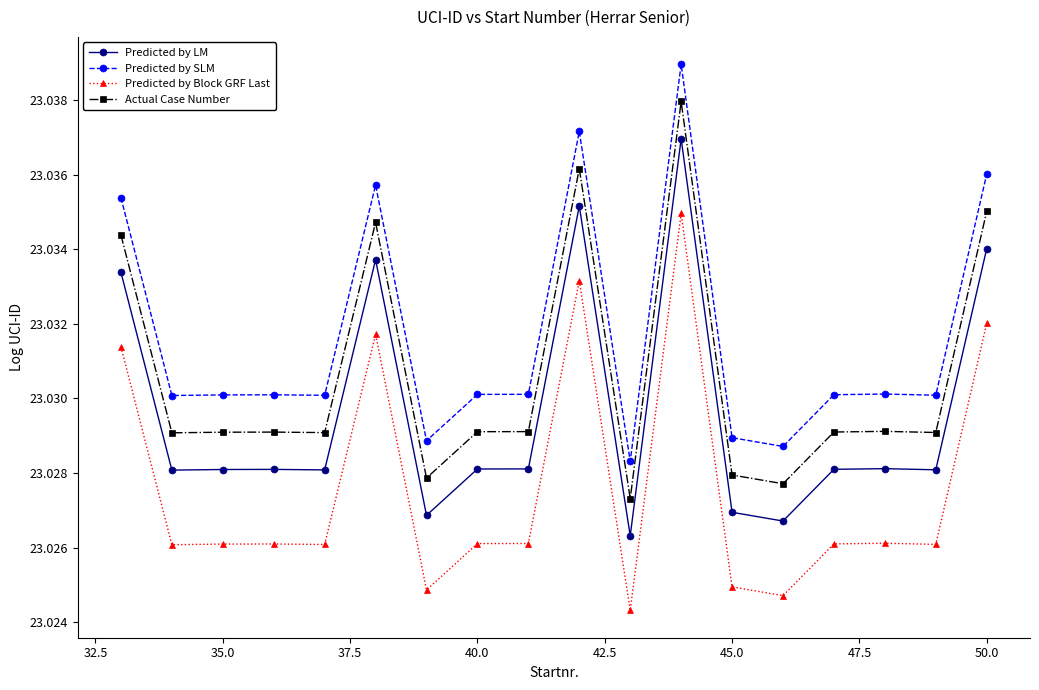

List the series in order of their peak value, lowest first.

Predicted by Block GRF Last, Predicted by LM, Actual Case Number, Predicted by SLM